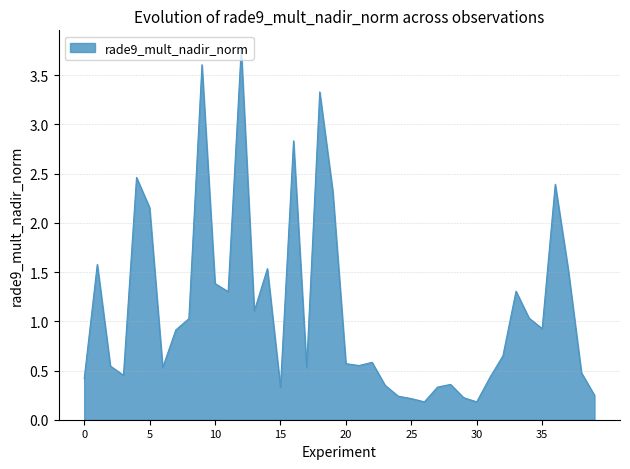

What is the maximum value shown in the chart?

3.8